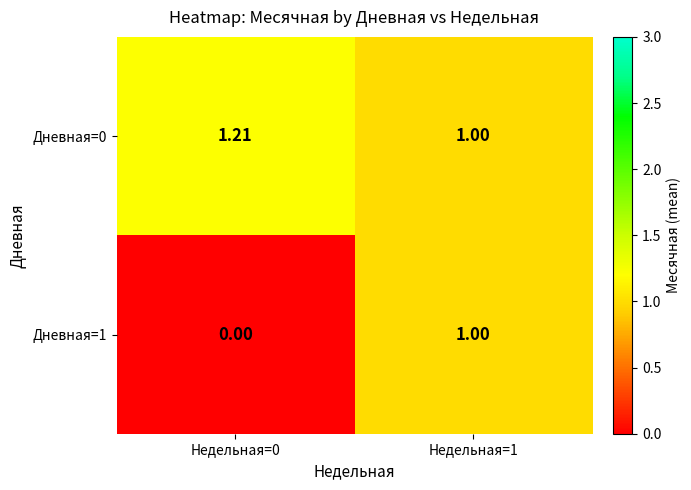

Rank the series by their maximum value, from lowest to highest.

Дневная=1, Дневная=0